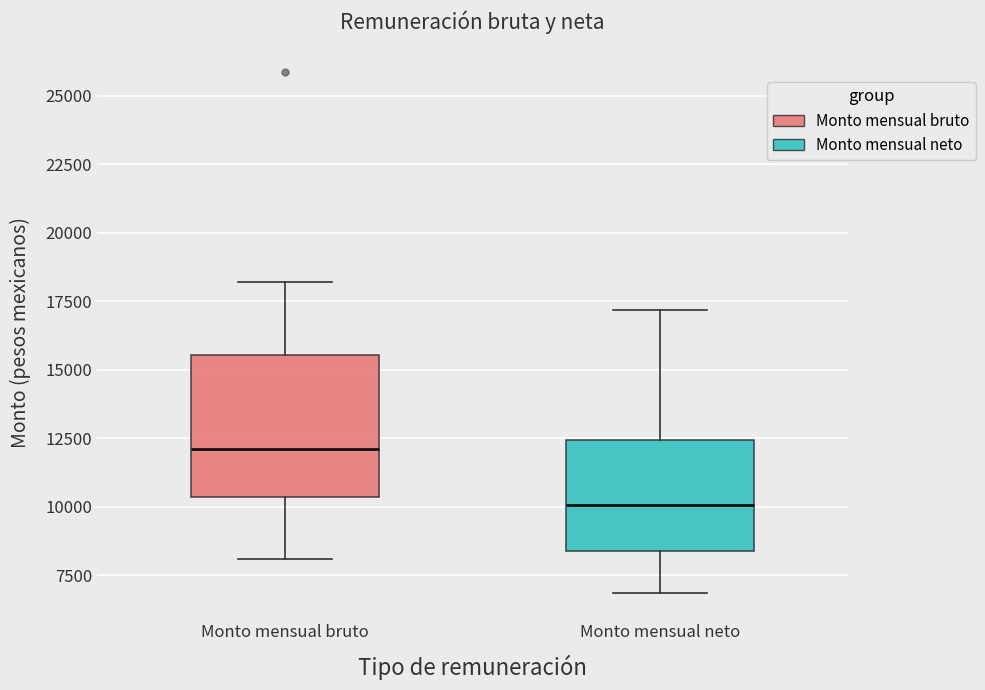

Reading left to right, transcribe this box plot: for each box, give where its median line is, the range the box spans, and where its two whiskers end, as read against the y-axis. The values are not printed on the chart, so give them approximately, as read against the axis.

Monto mensual bruto: median 12000, box 10500 to 15500, whiskers 8000 to 18000
Monto mensual neto: median 10000, box 8500 to 12500, whiskers 7000 to 17000